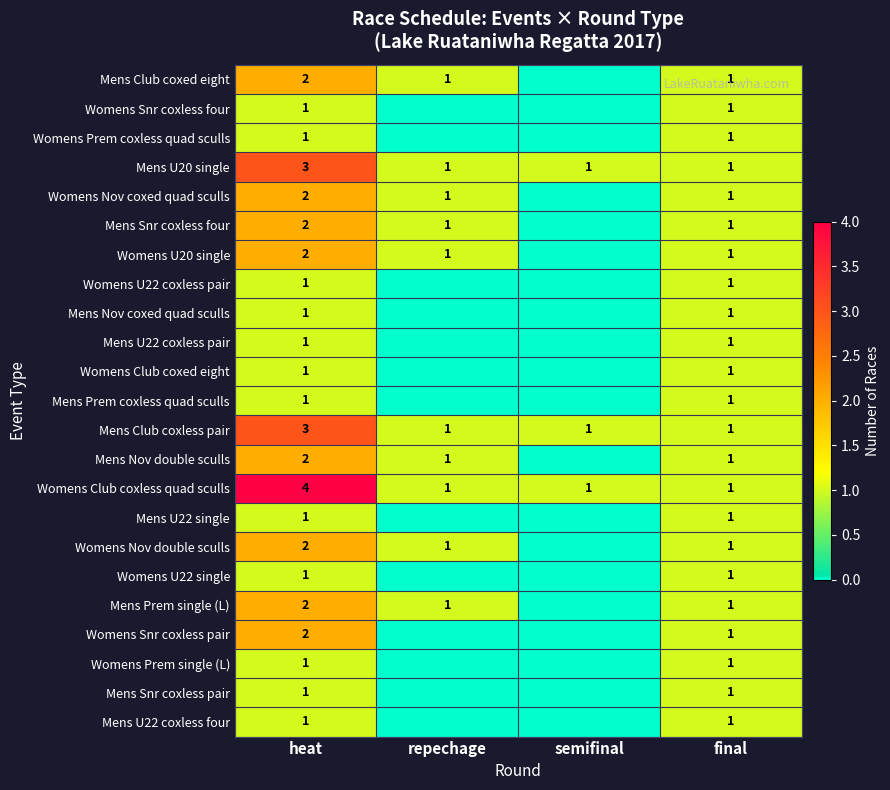

What is the sum of the Mens Snr coxless four values at repechage and heat?

3